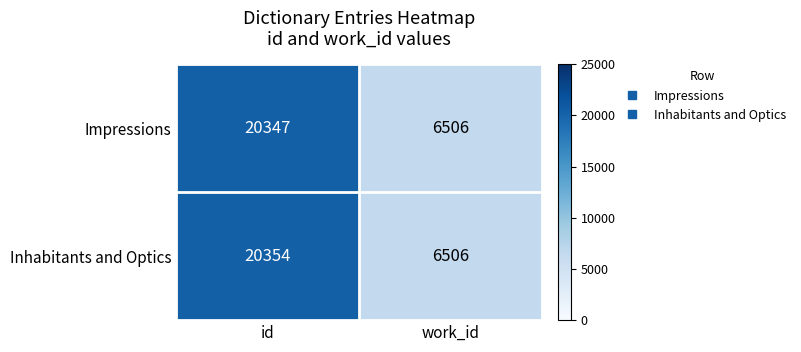

What is the lowest value of the Impressions series?

6506